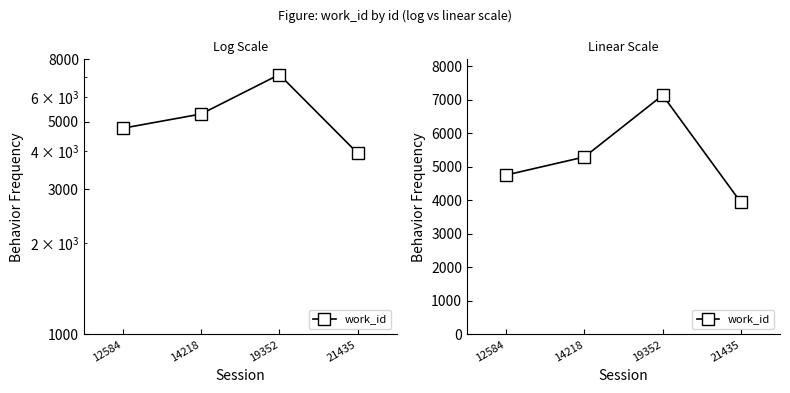

Read the value at 21435.

3938